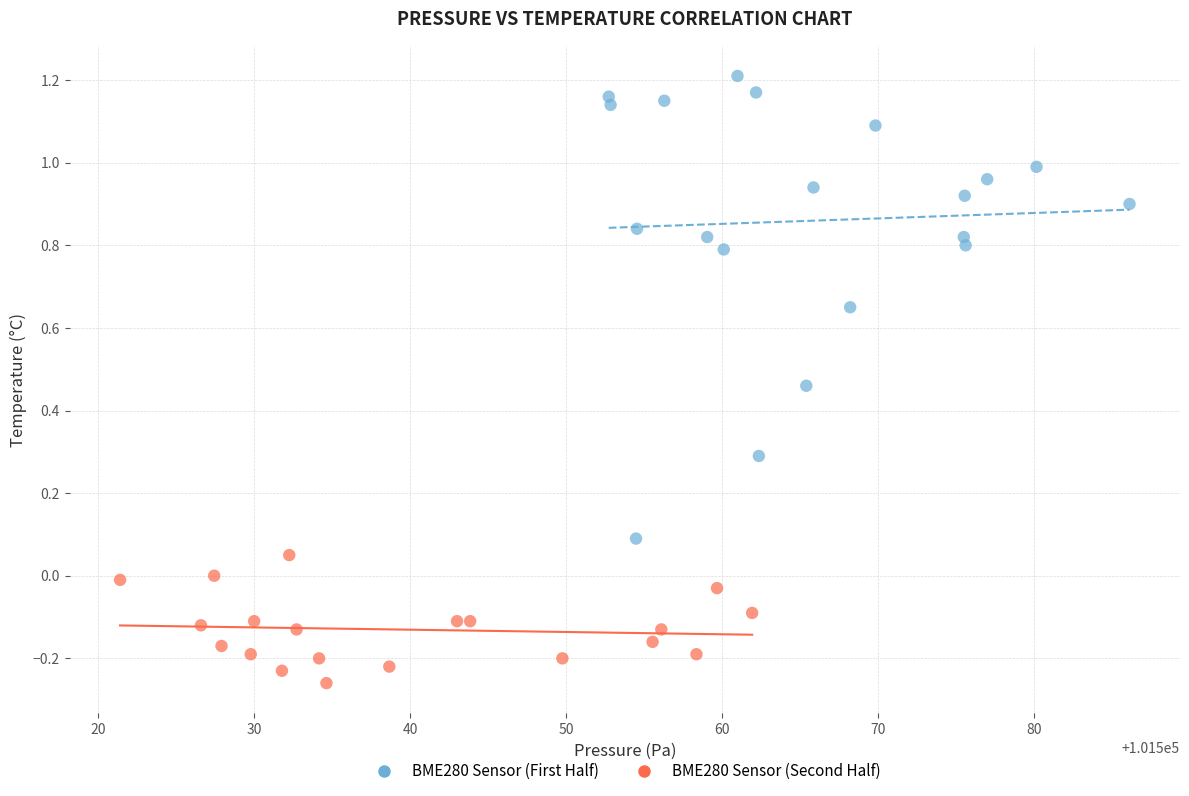

Which series contains the lowest Y value?

BME280 Sensor (Second Half)